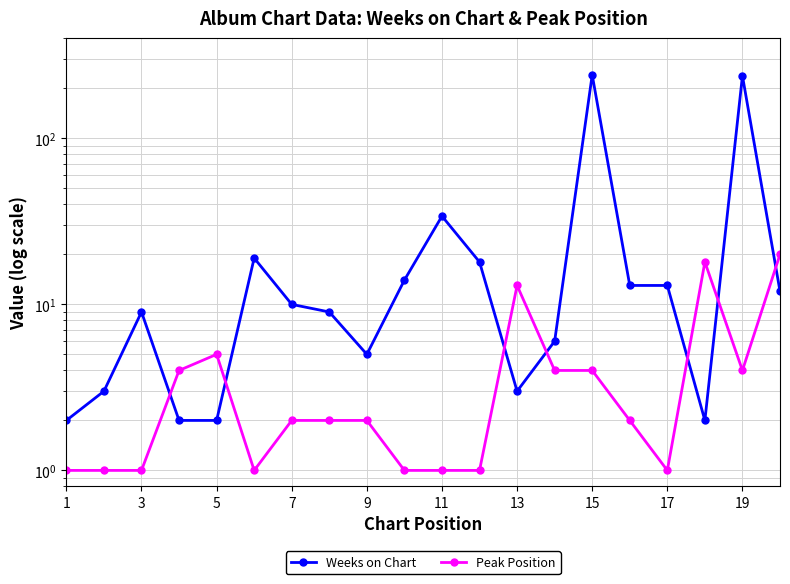

What is the difference between the second highest and second lowest values in the Peak Position series?

17